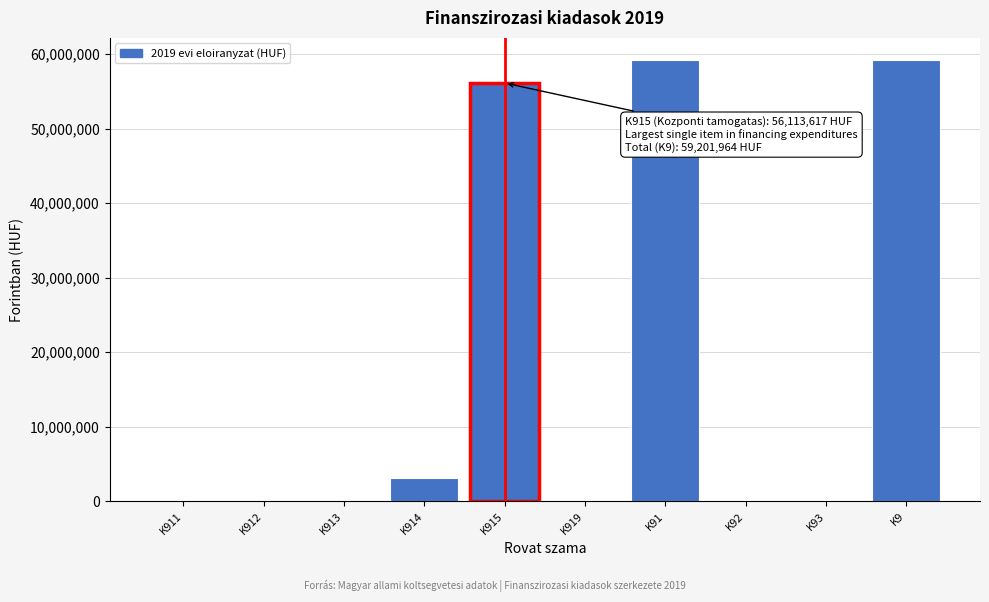

Reading left to right, what are all the values shown in this chart?

K911=0	K912=0	K913=0	K914=3088347	K915=56113617	K919=0	K91=59201964	K92=0	K93=0	K9=59201964